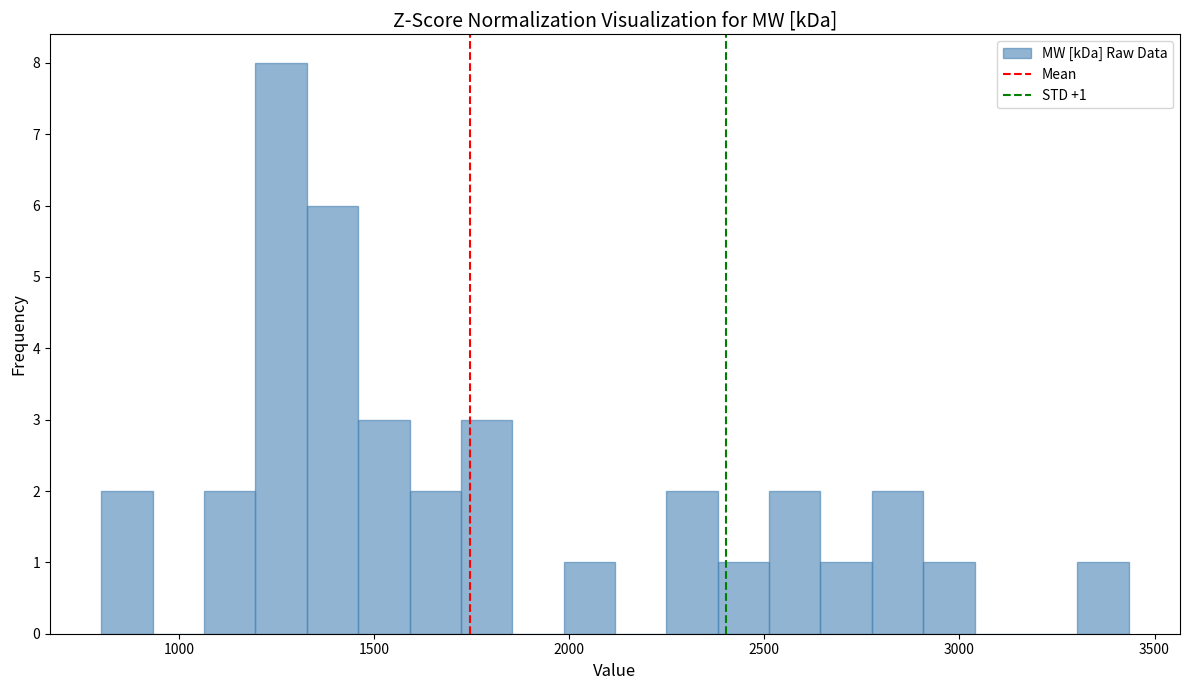

Around what value on the x-axis is the tallest bar? Give the approximate position of its centre, as read against the axis.

1250